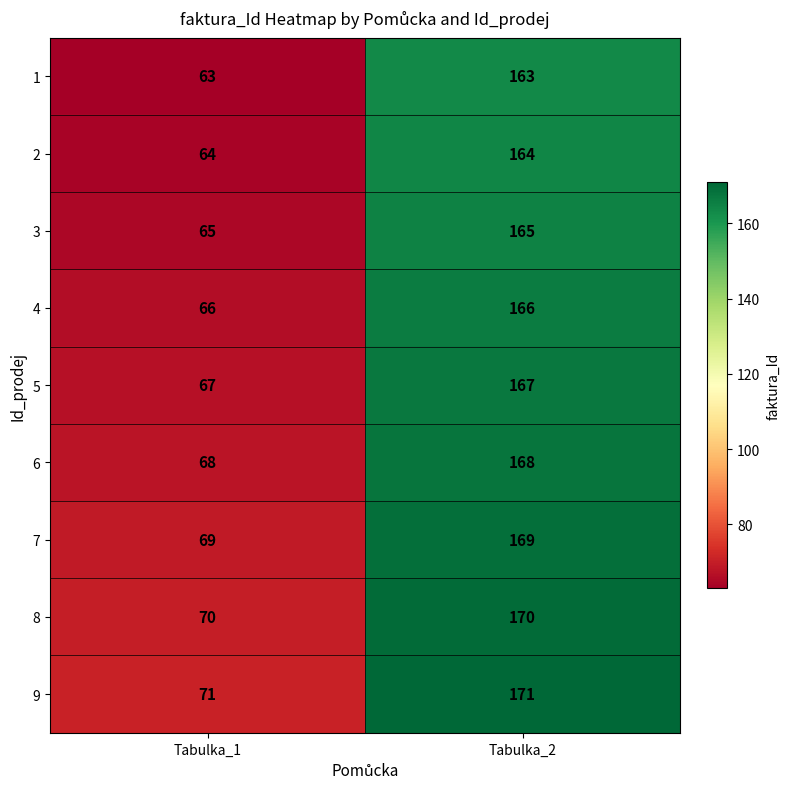

Is it true that 6 equals 68 at Tabulka_1?

True